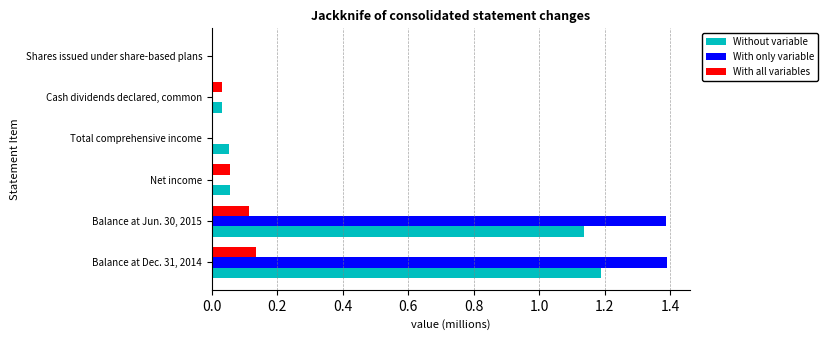

What is the total value across all series at Balance at Jun. 30, 2015?

2.6